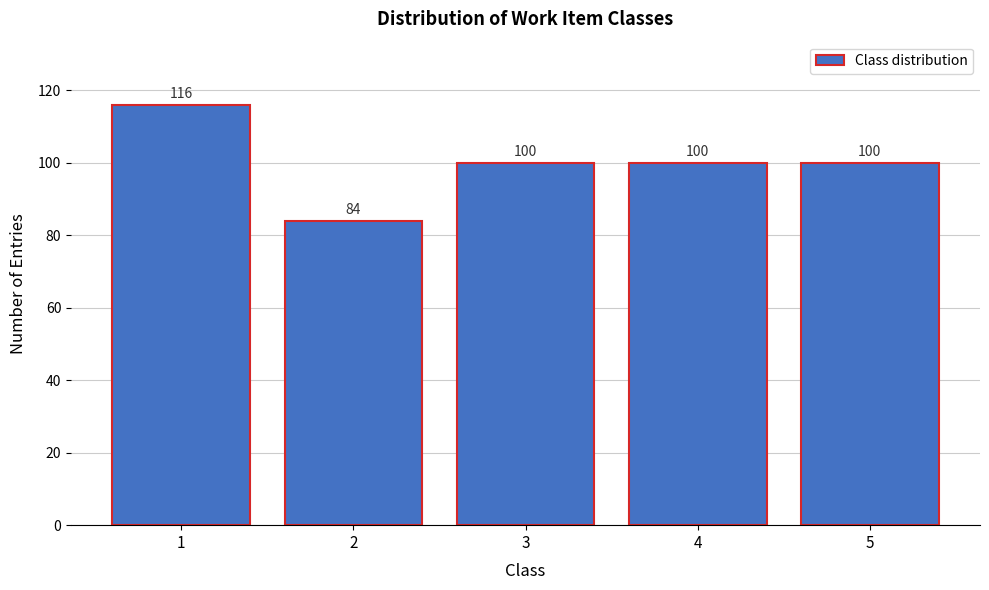

Reading left to right, extract all data points from this chart.

1=116	2=84	3=100	4=100	5=100